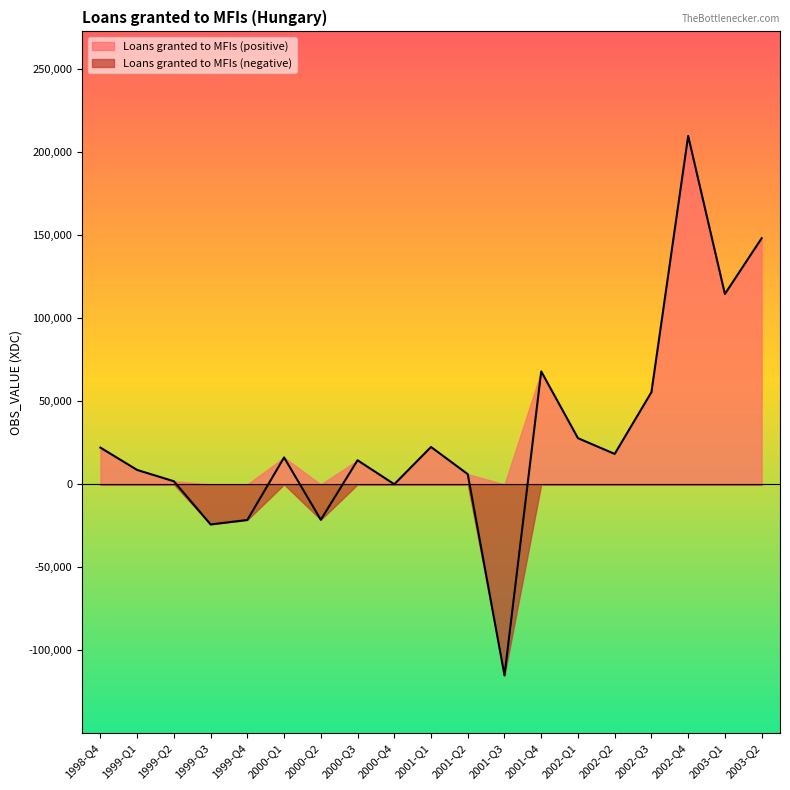

How many points are lower than both their immediate neighbors (excluding endpoints)?

6